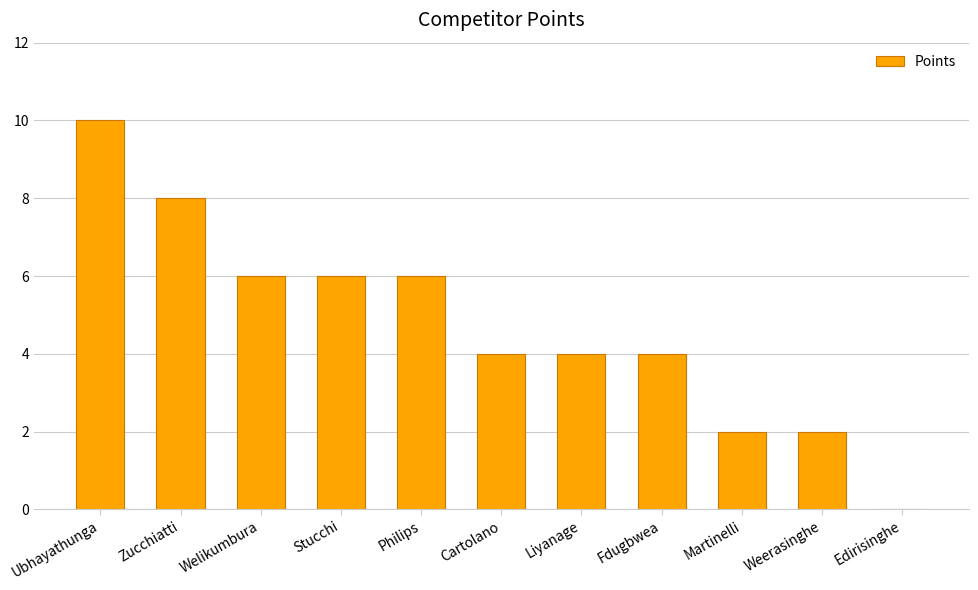

Are the bars grouped side by side (vs. stacked)?

No